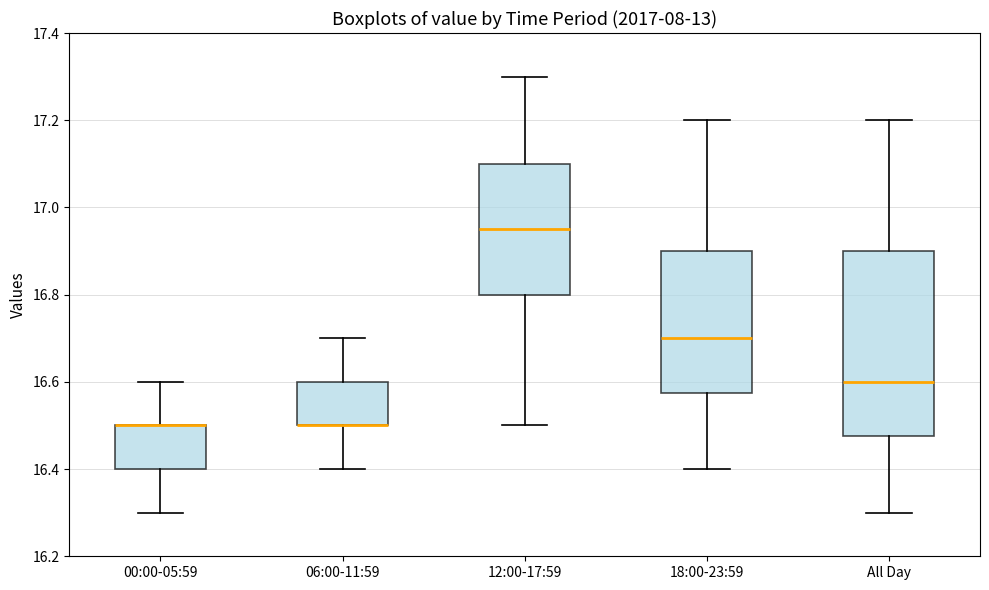

Reading left to right, read every box against the y-axis: the position of its median line, the range the box covers, and the ends of its whiskers. The values are not printed on the chart, so give them approximately, as read against the axis.

00:00-05:59: median 16.50 (drawn on the box's upper edge), box 16.40 to 16.50, whiskers 16.30 to 16.60
06:00-11:59: median 16.50 (drawn on the box's lower edge), box 16.50 to 16.60, whiskers 16.40 to 16.70
12:00-17:59: median 16.96, box 16.80 to 17.10, whiskers 16.50 to 17.30
18:00-23:59: median 16.70, box 16.58 to 16.90, whiskers 16.40 to 17.20
All Day: median 16.60, box 16.48 to 16.90, whiskers 16.30 to 17.20